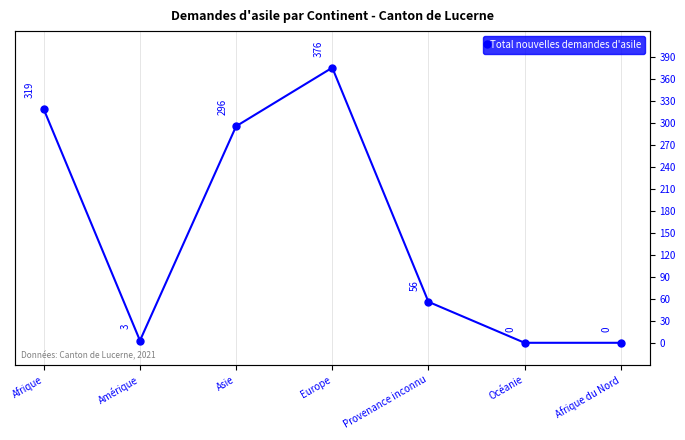

What is the label of the 1st point from the right?

Afrique du Nord